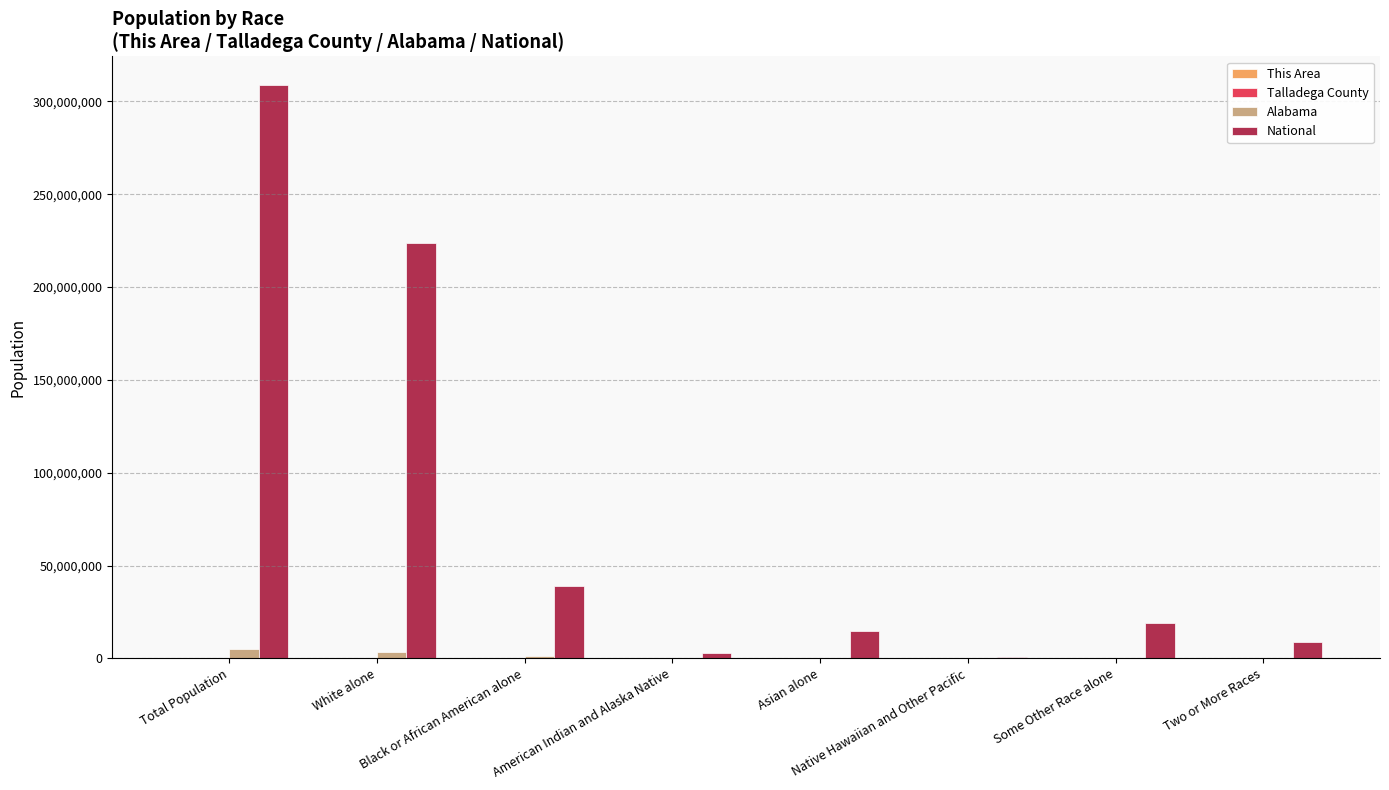

Which series changed the most between Total Population and Two or More Races?

National